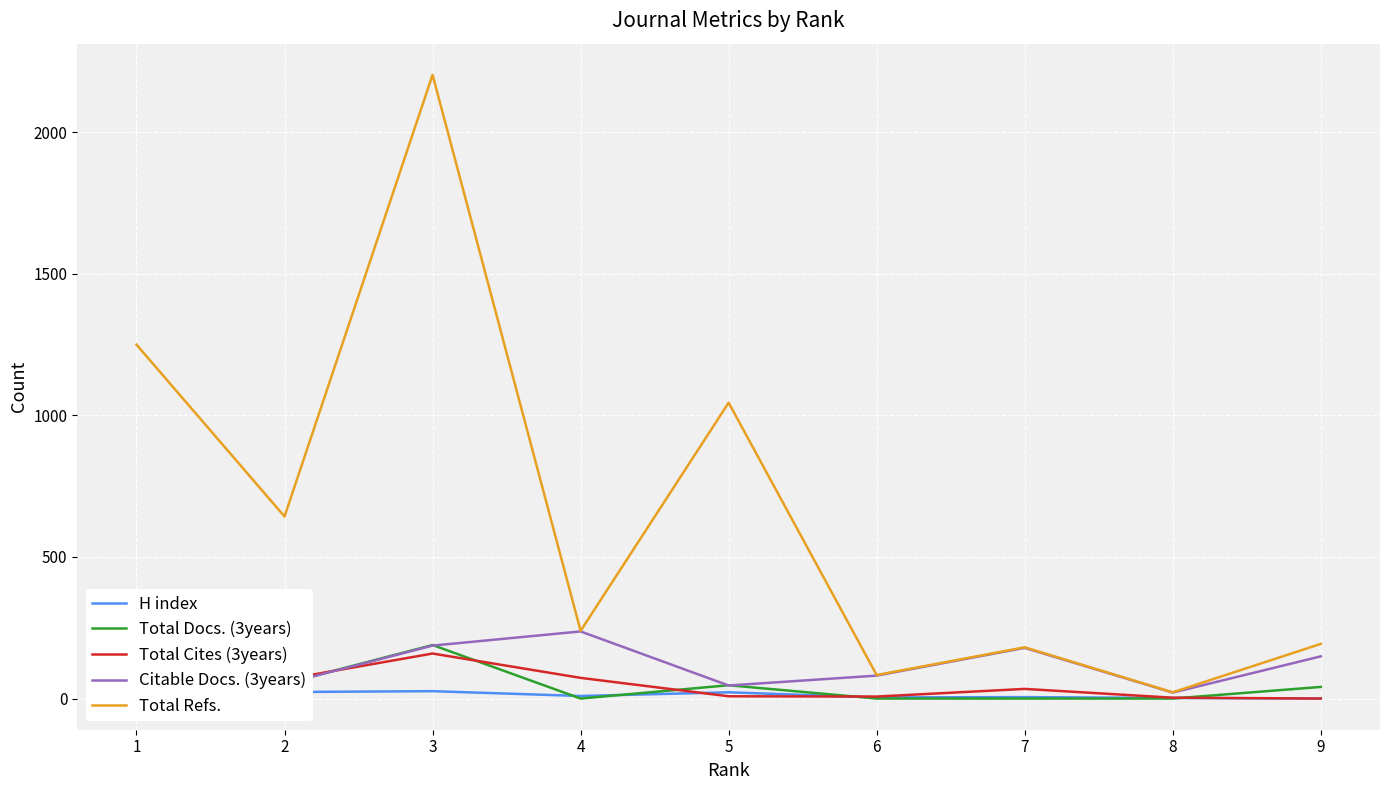

At which category does the chart reach its peak across all series?

3